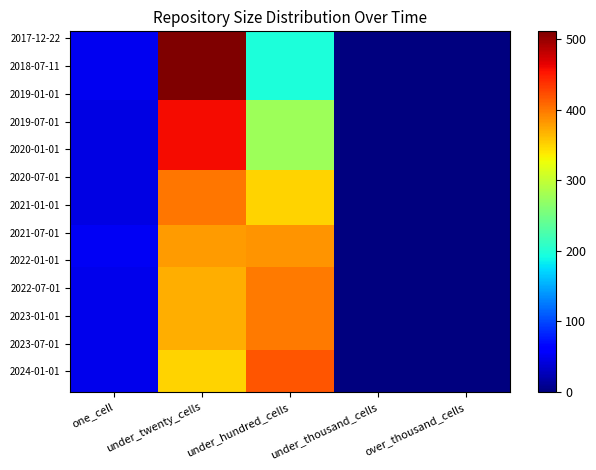

Which category has the lowest value in the 2018-07-11 series?

under_thousand_cells